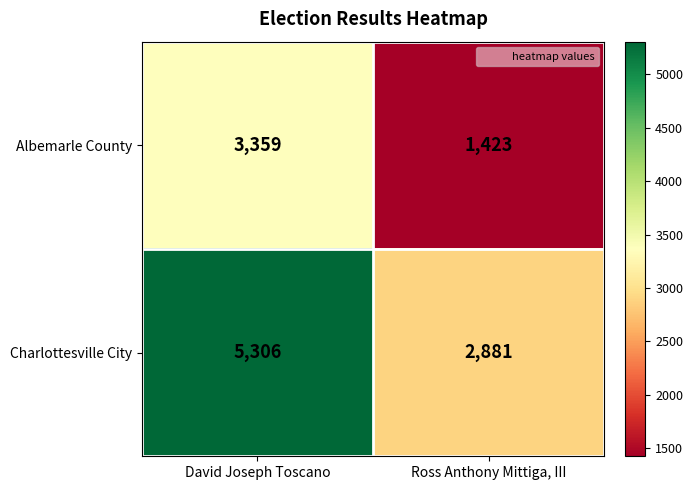

What is the sum of all Albemarle County values?

4782